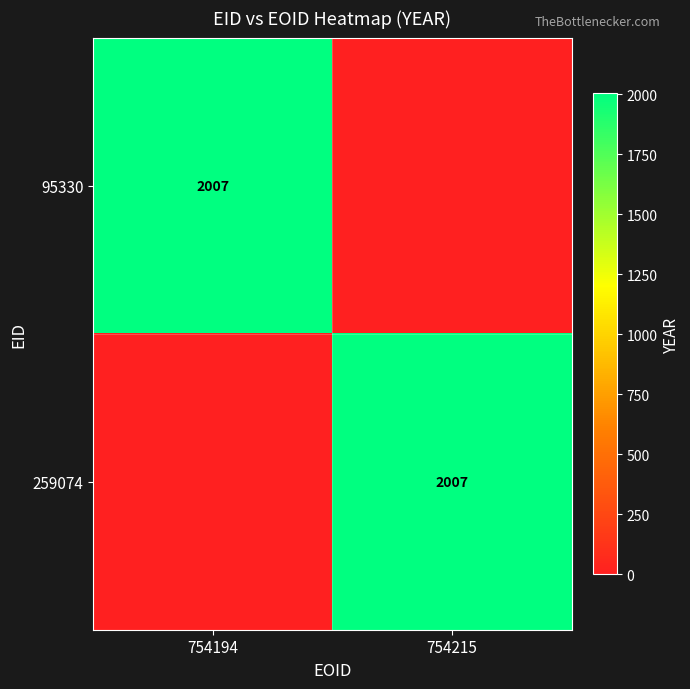

What is the spread (max minus min) of values at 754194?

2007